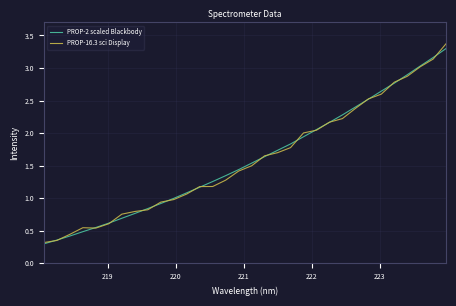

Which series has the largest range (max minus min)?

PROP-16.3 sci Display